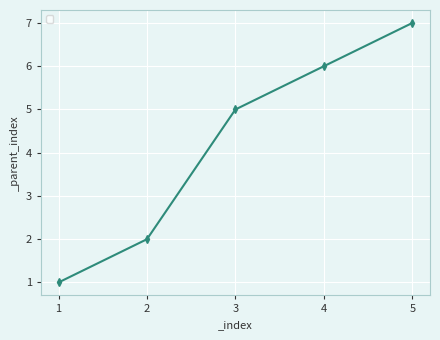

Count the values in the range 2 to 6.

3